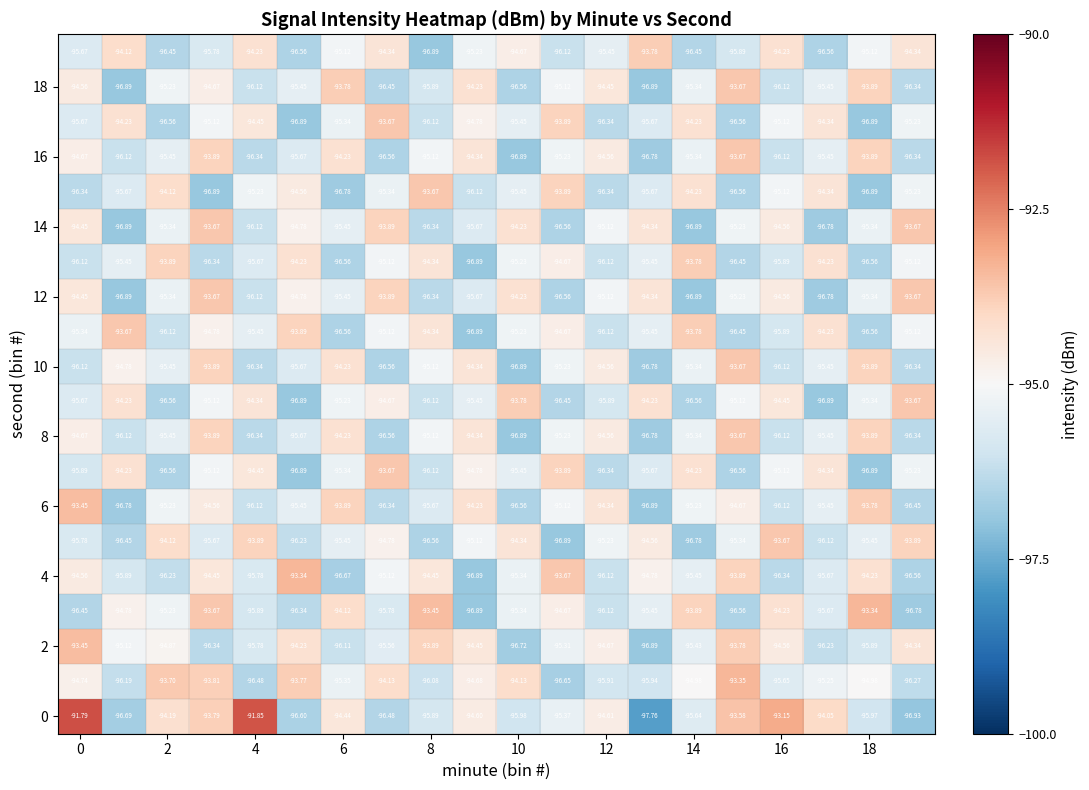

Count the number of categories in the chart.

20